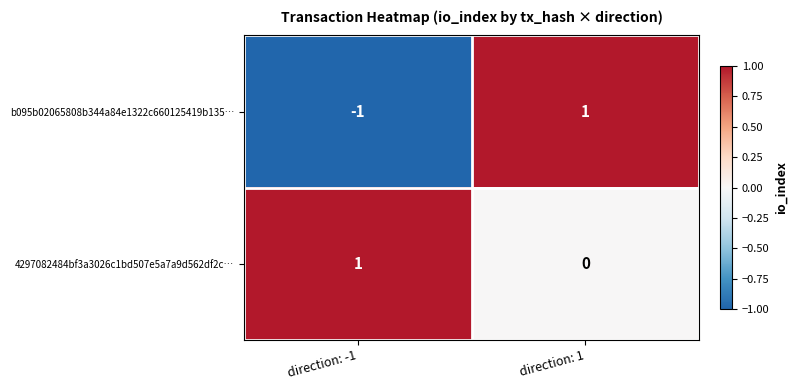

List the series in order of their overall mean, highest first.

4297082484bf3a3026c1bd507e5a7a9d562df2c…, b095b02065808b344a84e1322c660125419b135…